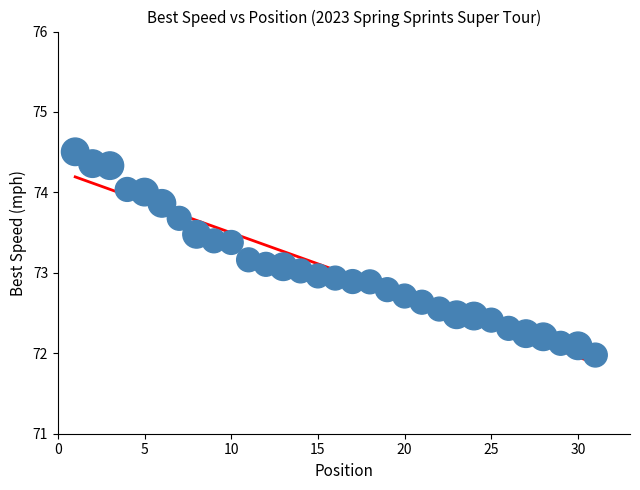

What is the range of X values (max minus min)?

30.0